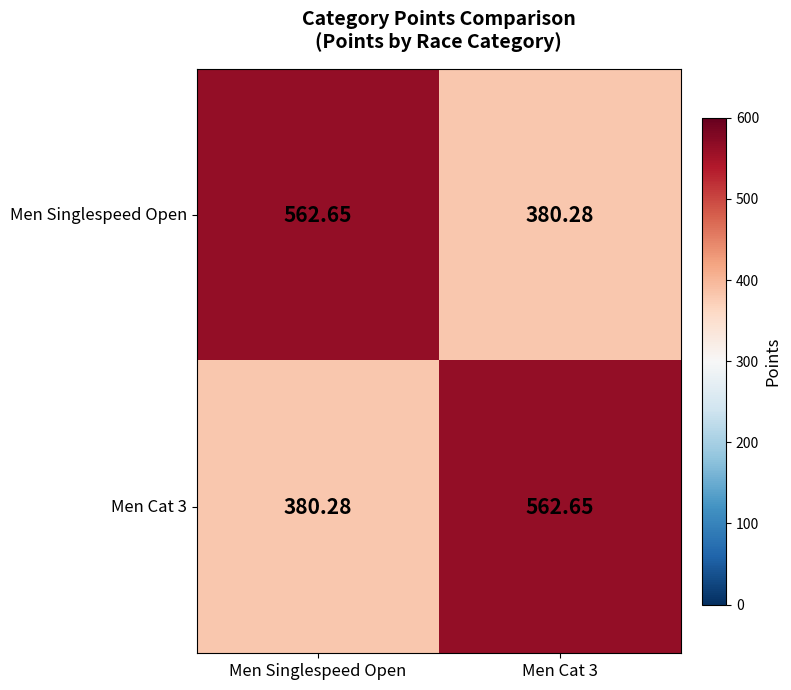

Is the value of Men Singlespeed Open at Men Cat 3 greater than the value of Men Cat 3 at Men Cat 3?

No